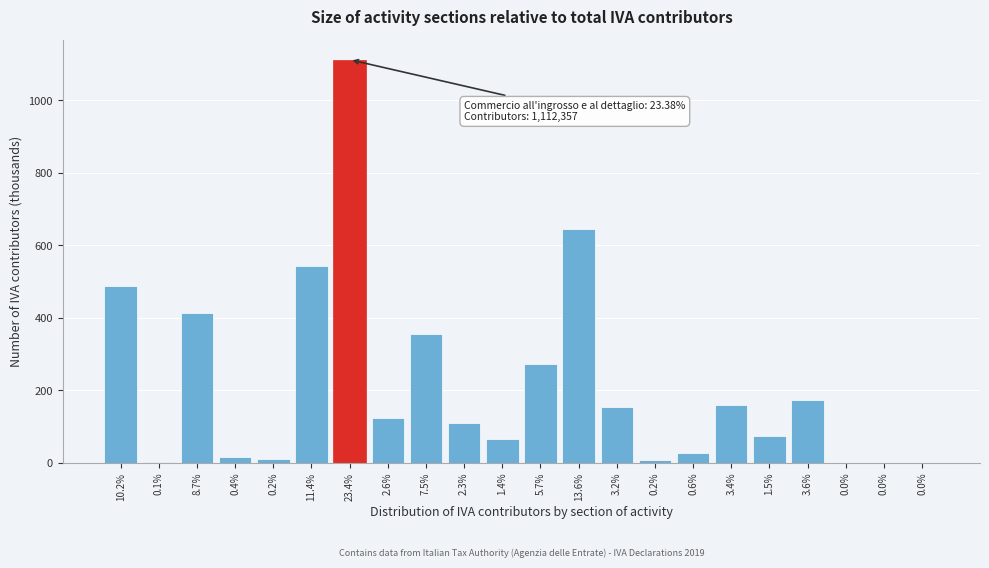

Count the number of values greater than 122.

11